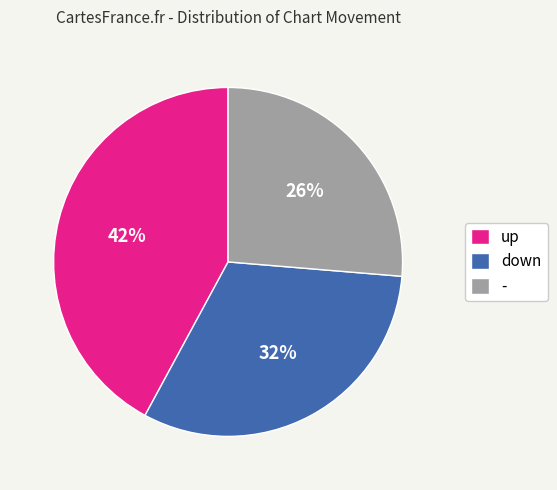

To the nearest percent, what is the combined percentage of up and down?

74%